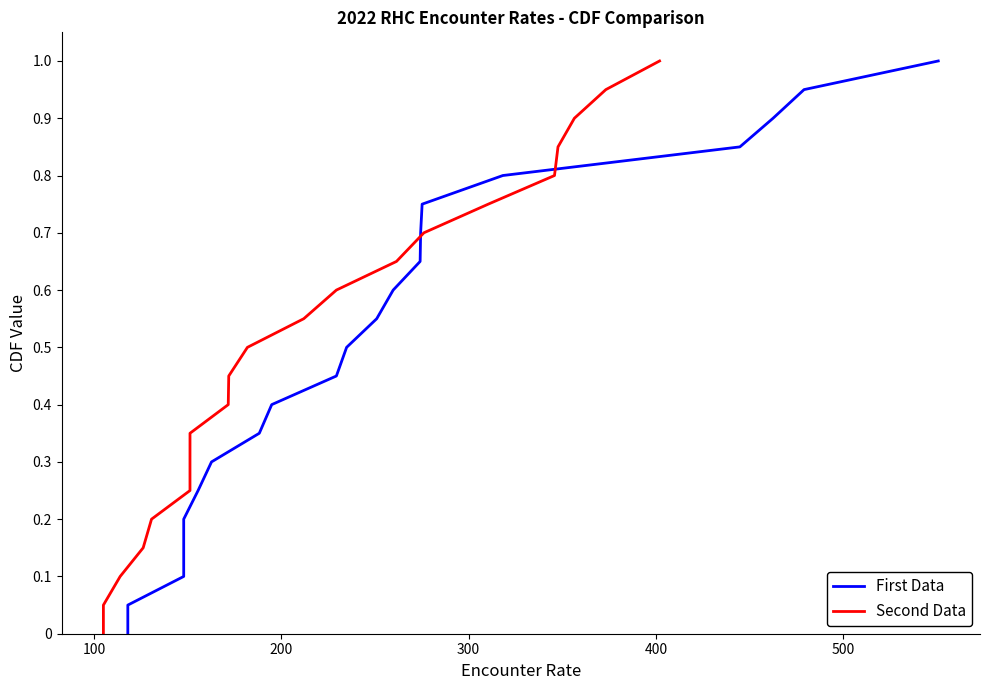

Which series has the largest range (max minus min)?

First Data